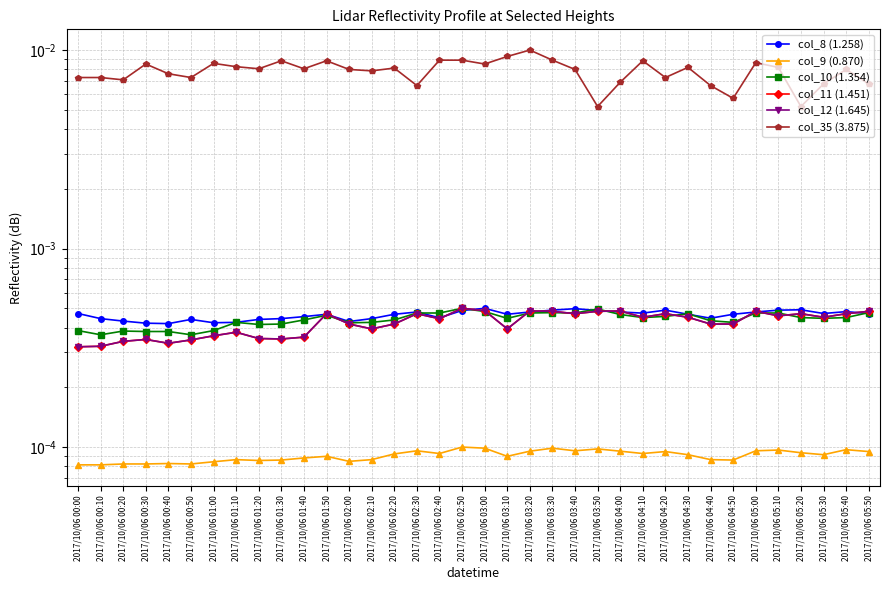

True or false: col_10 (1.354) and col_9 (0.870) cross at least once.

False